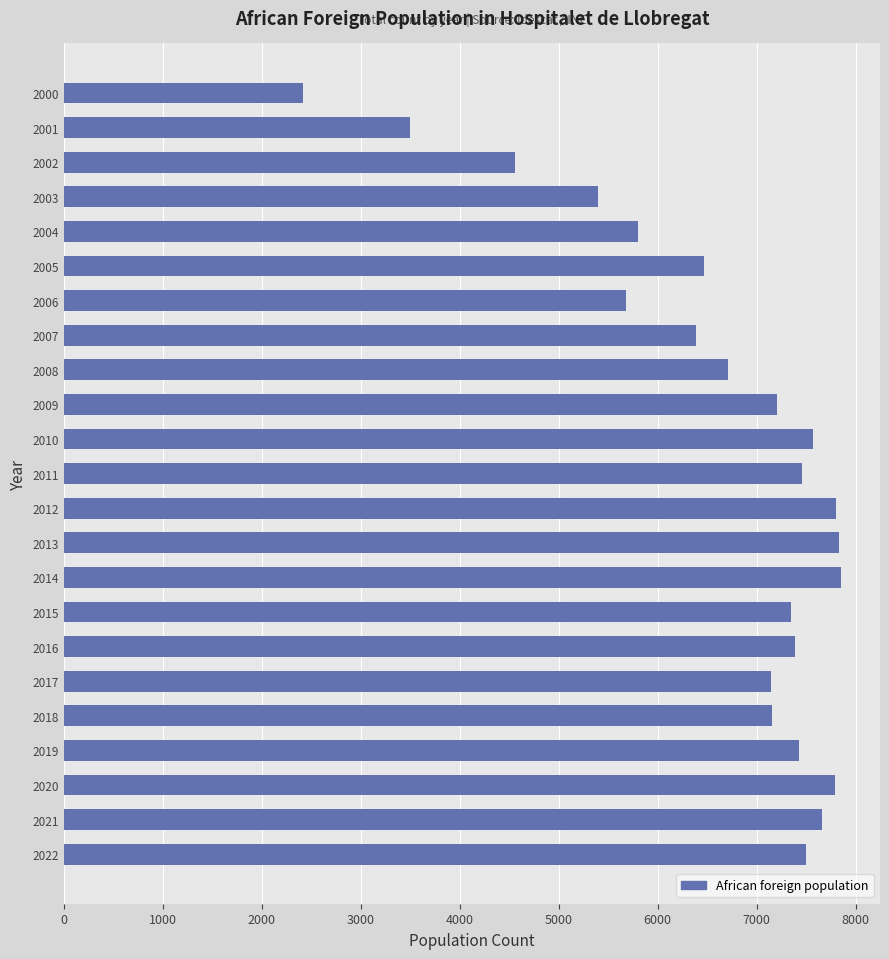

What is the sum of the values at 2004 and 2014?

13659